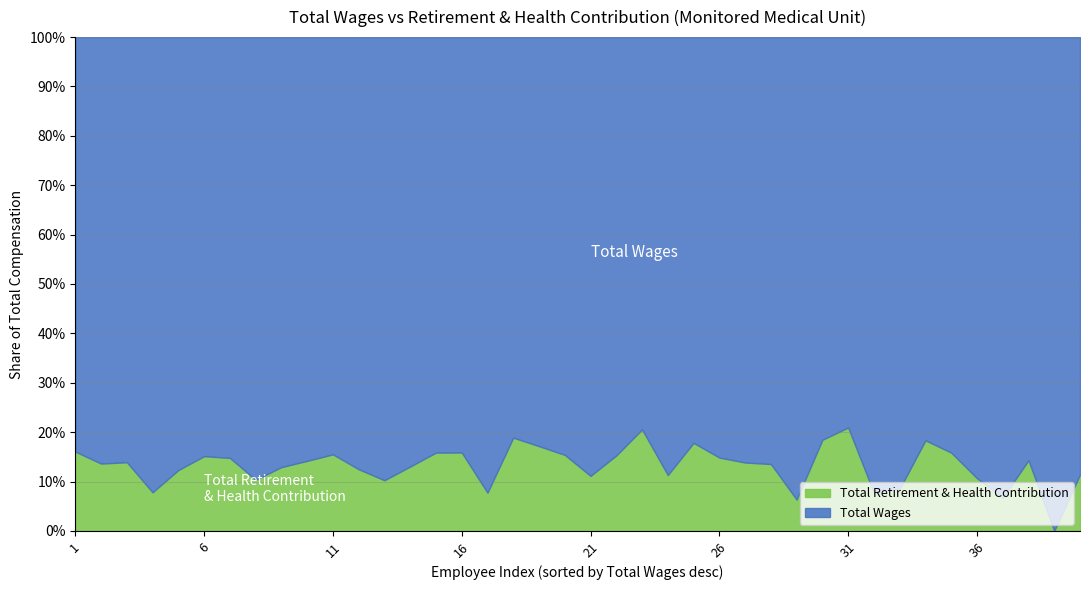

What is the highest value of the Total Retirement & Health Contribution series?

20.9